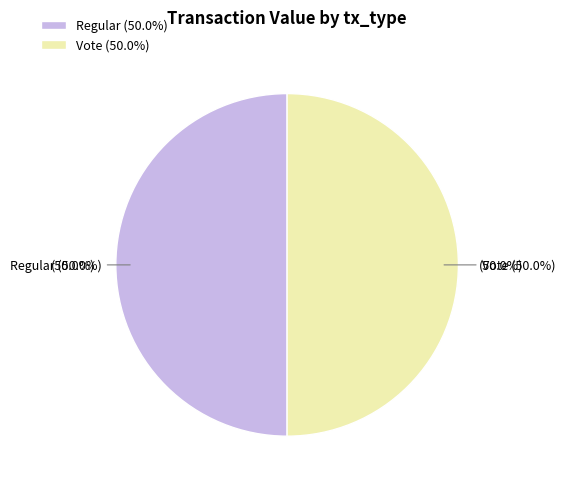

The Vote (io_index=2) slice represents 87% of the pie. True or false?

False